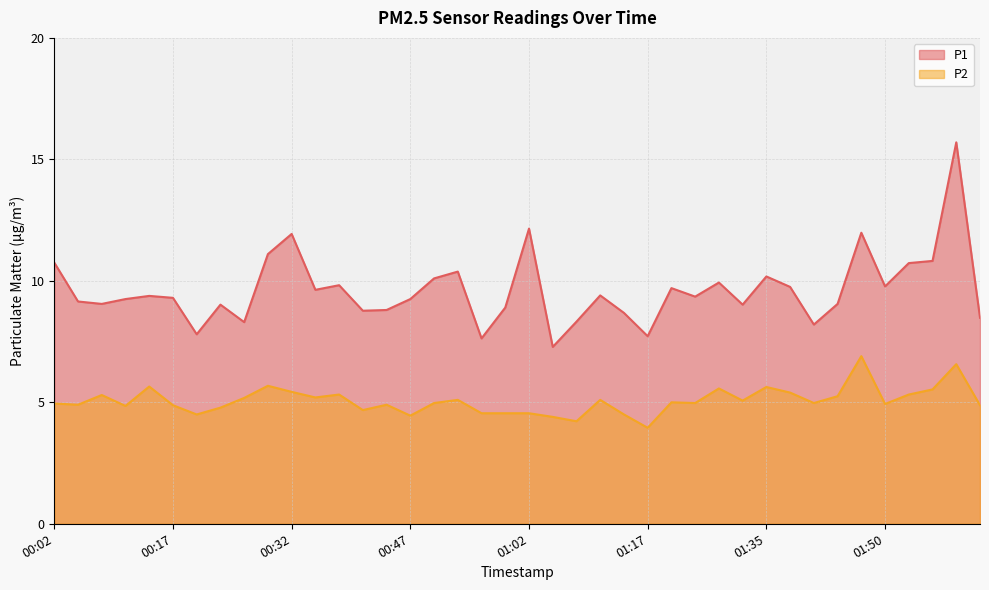

Does the chart have visible grid lines?

Yes